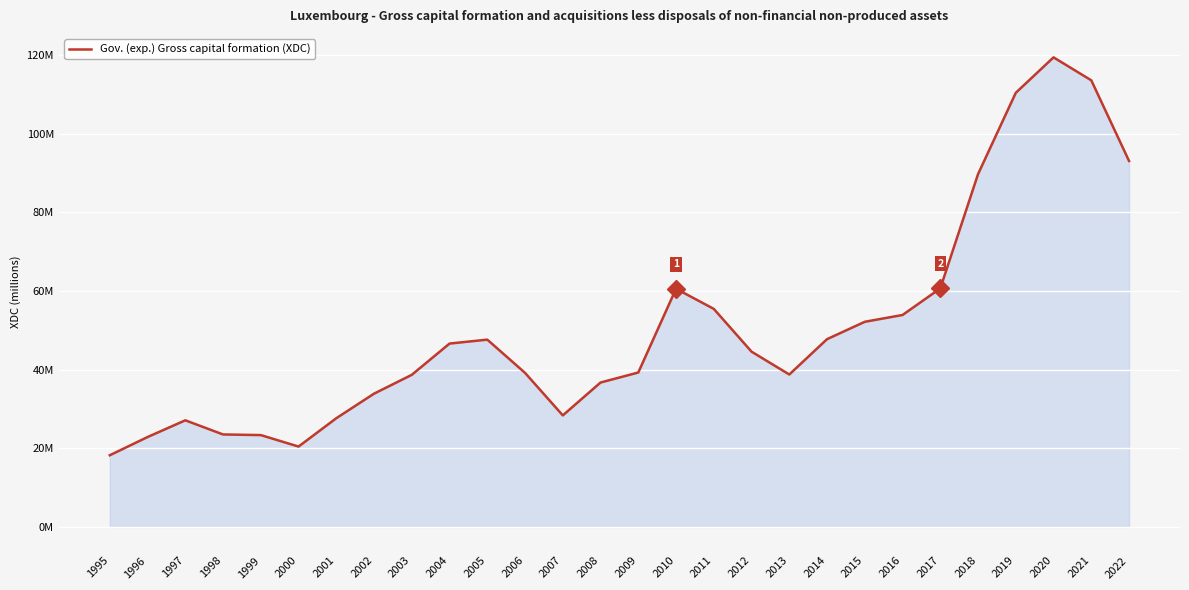

Which category has the highest value across all series?

2020